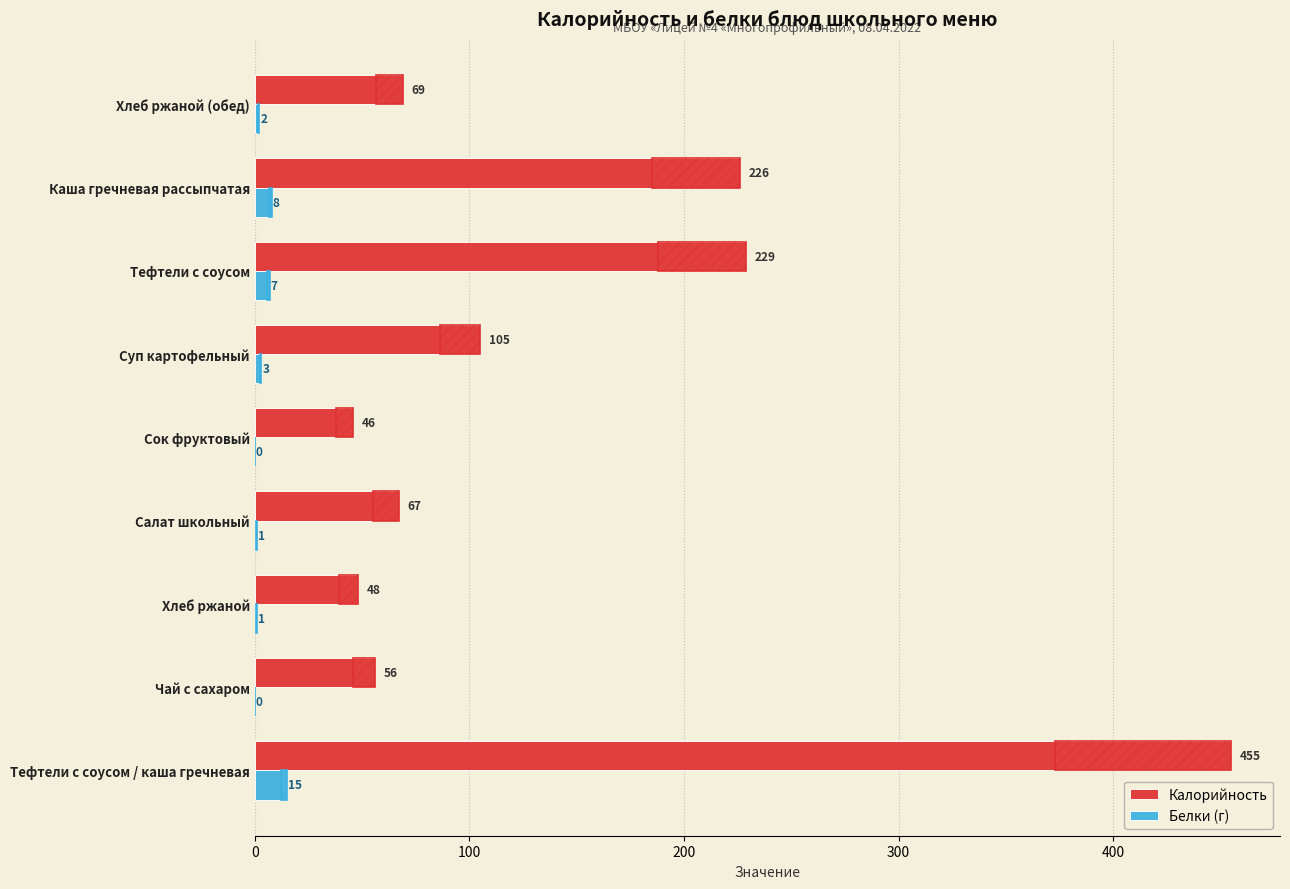

What are all the series names shown in the legend?

Калорийность, Белки (г)